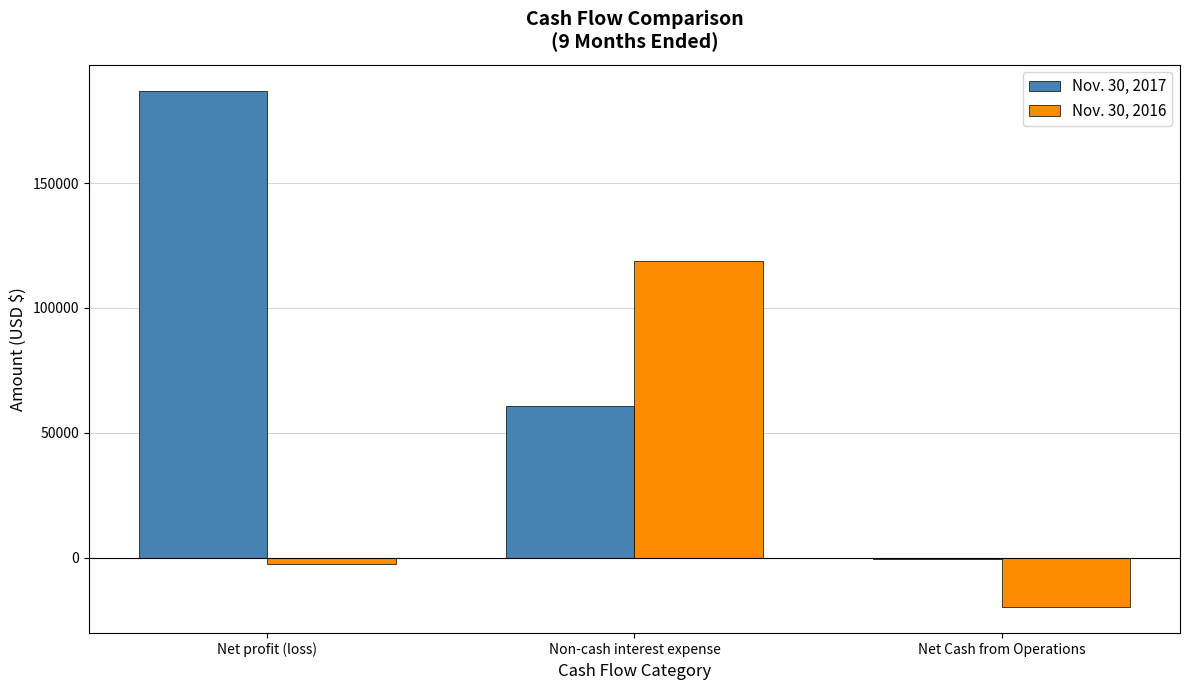

How many values in Nov. 30, 2017 are above zero?

2